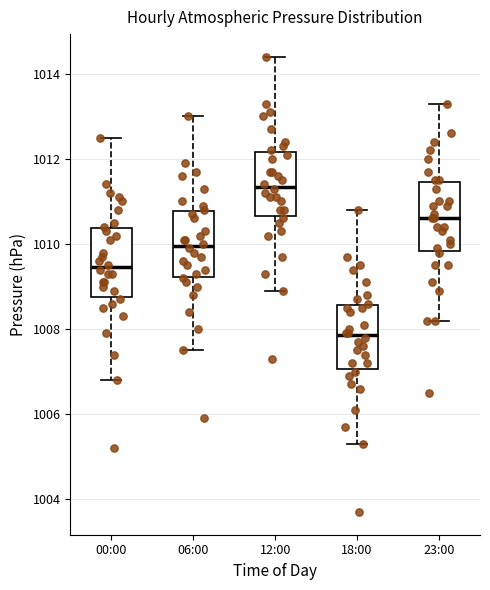

Which box's median line is the highest?

12:00